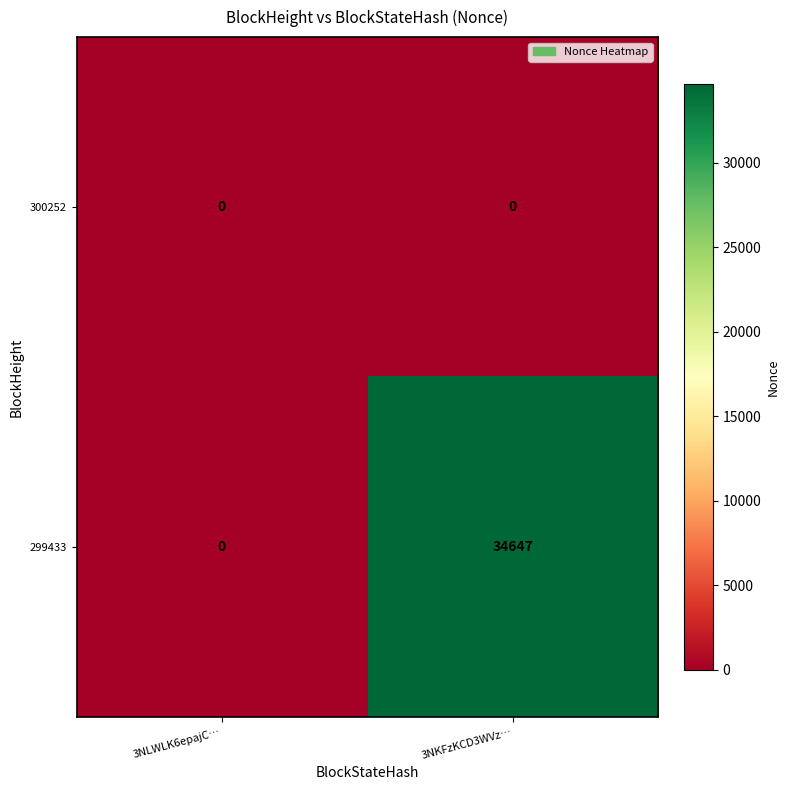

Reading left to right, what are all the values shown in this chart?

300252: 0	0
299433: 0	34647